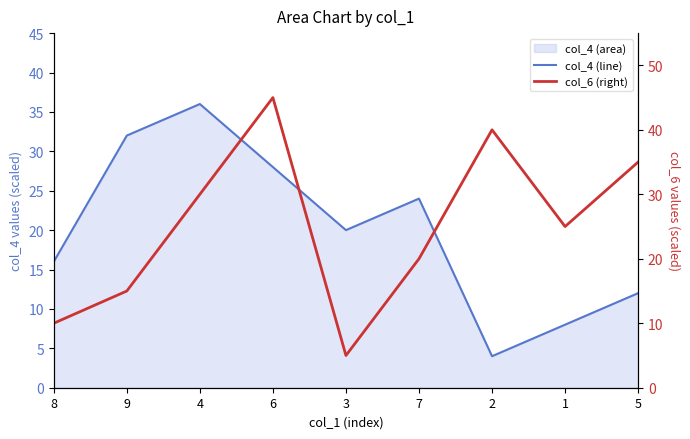

Reading right to left, transcribe all the data shown in this chart.

col_4 (line): 5=12	1=8	2=4	7=24	3=20	6=28	4=36	9=32	8=16
col_6 (right): 5=35	1=25	2=40	7=20	3=5	6=45	4=30	9=15	8=10